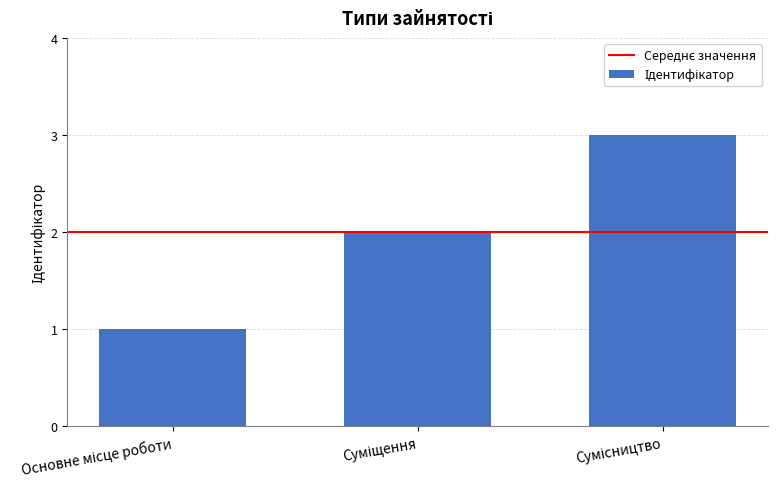

What is the sum of all values?

6